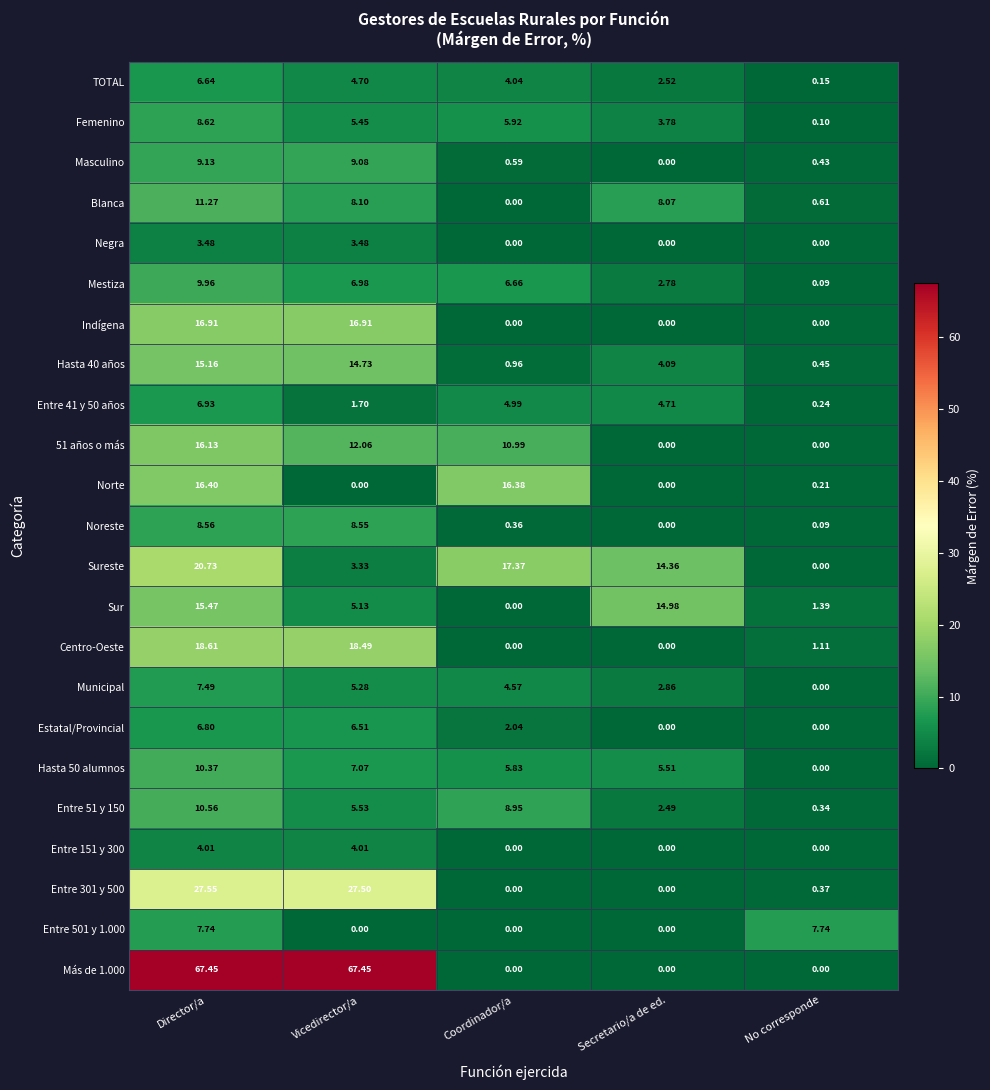

Is the value of Hasta 40 años at Director/a greater than the value of Entre 501 y 1.000 at Secretario/a de ed.?

Yes